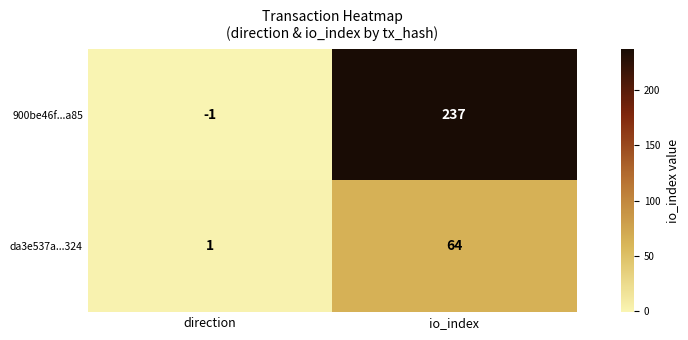

How many distinct data groups are displayed?

2